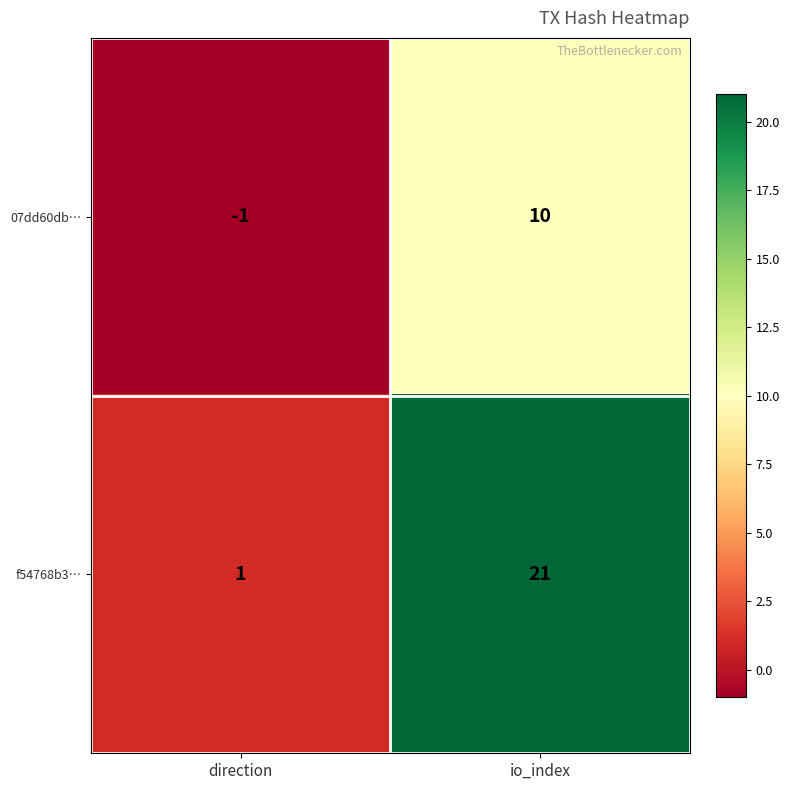

Which label corresponds to the smallest value in the chart?

direction